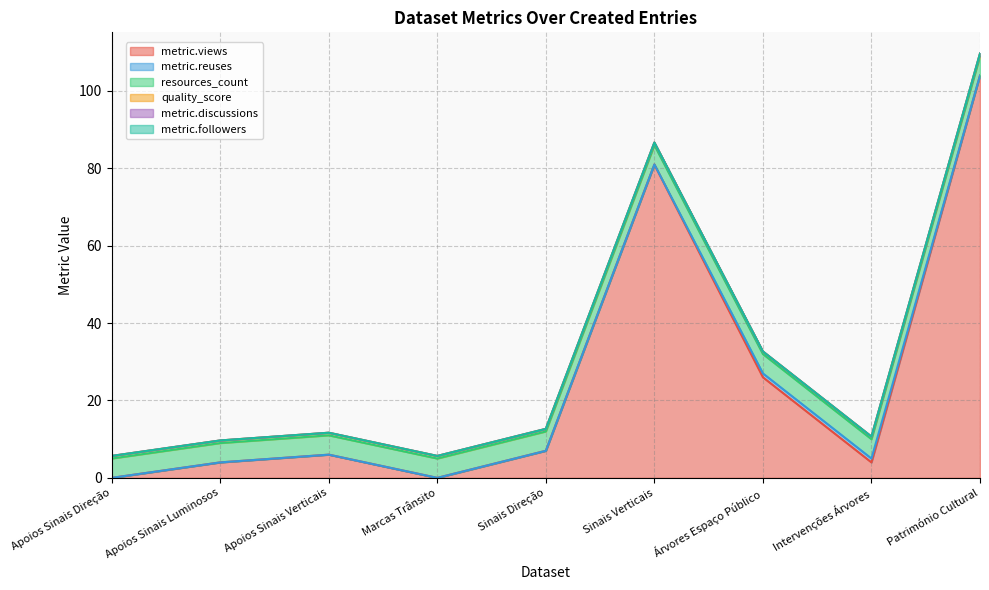

Reading right to left, list all the values displayed in this chart.

metric.views: Património Cultural=104.0	Intervenções Árvores=4.0	Árvores Espaço Público=26.0	Sinais Verticais=81.0	Sinais Direção=7.0	Marcas Trânsito=0.0	Apoios Sinais Verticais=6.0	Apoios Sinais Luminosos=4.0	Apoios Sinais Direção=0.0
metric.reuses: Património Cultural=0.0	Intervenções Árvores=1.0	Árvores Espaço Público=1.0	Sinais Verticais=0.0	Sinais Direção=0.0	Marcas Trânsito=0.0	Apoios Sinais Verticais=0.0	Apoios Sinais Luminosos=0.0	Apoios Sinais Direção=0.0
resources_count: Património Cultural=5.0	Intervenções Árvores=5.0	Árvores Espaço Público=5.0	Sinais Verticais=5.0	Sinais Direção=5.0	Marcas Trânsito=5.0	Apoios Sinais Verticais=5.0	Apoios Sinais Luminosos=5.0	Apoios Sinais Direção=5.0
quality_score: Património Cultural=0.7	Intervenções Árvores=0.7	Árvores Espaço Público=0.7	Sinais Verticais=0.7	Sinais Direção=0.7	Marcas Trânsito=0.7	Apoios Sinais Verticais=0.7	Apoios Sinais Luminosos=0.7	Apoios Sinais Direção=0.7
metric.discussions: Património Cultural=0.0	Intervenções Árvores=0.0	Árvores Espaço Público=0.0	Sinais Verticais=0.0	Sinais Direção=0.0	Marcas Trânsito=0.0	Apoios Sinais Verticais=0.0	Apoios Sinais Luminosos=0.0	Apoios Sinais Direção=0.0
metric.followers: Património Cultural=0.0	Intervenções Árvores=0.0	Árvores Espaço Público=0.0	Sinais Verticais=0.0	Sinais Direção=0.0	Marcas Trânsito=0.0	Apoios Sinais Verticais=0.0	Apoios Sinais Luminosos=0.0	Apoios Sinais Direção=0.0